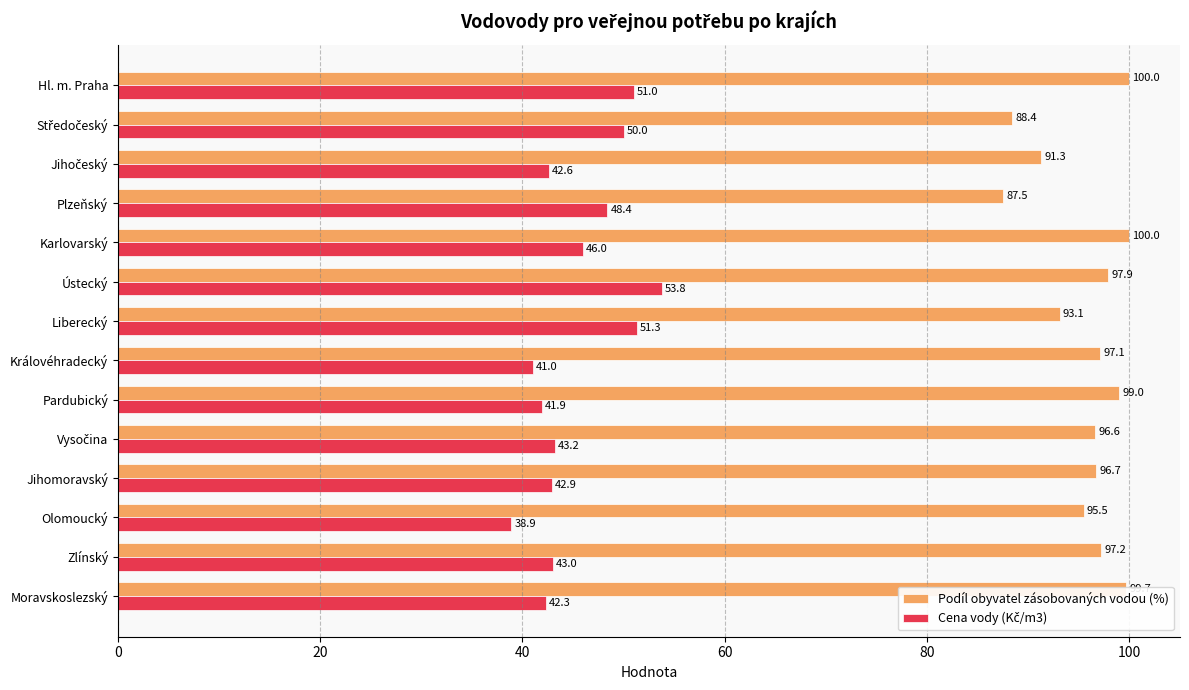

What is the difference between the highest and lowest values at Moravskoslezský?

57.4